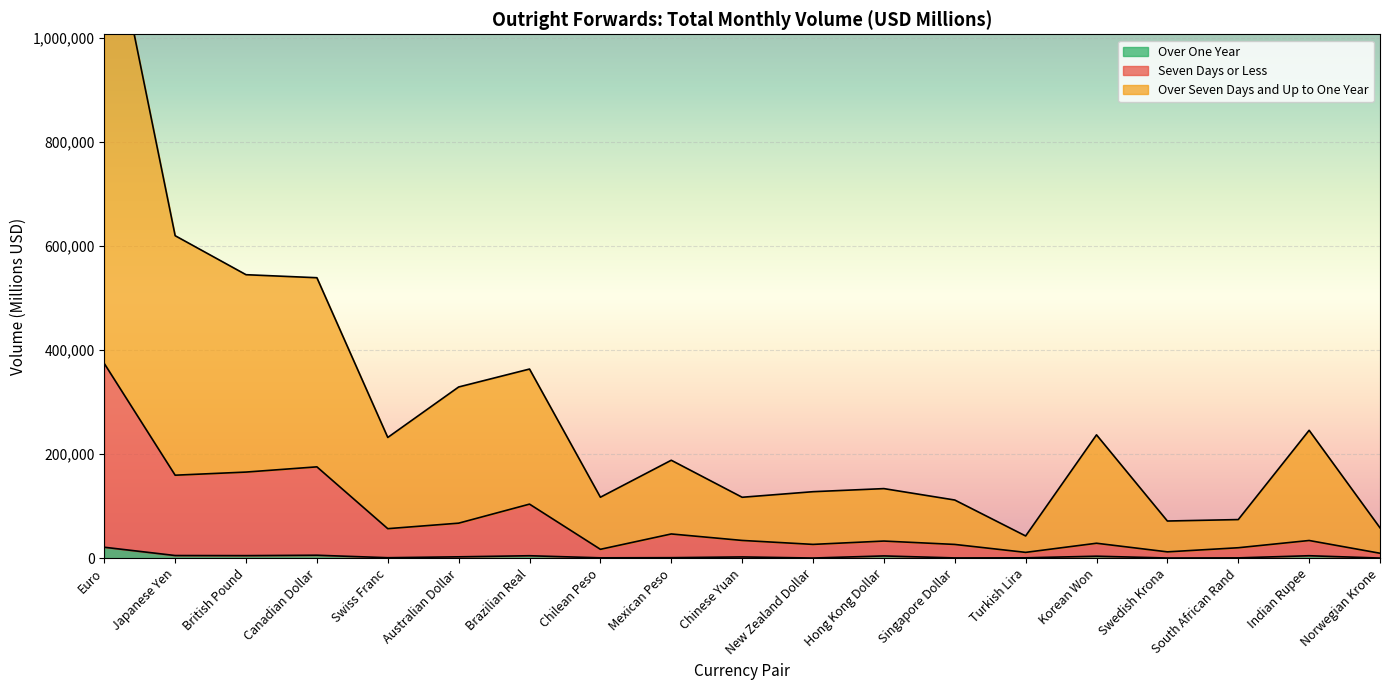

What are all the series names shown in the legend?

Seven Days or Less, Over Seven Days and Up to One Year, Over One Year